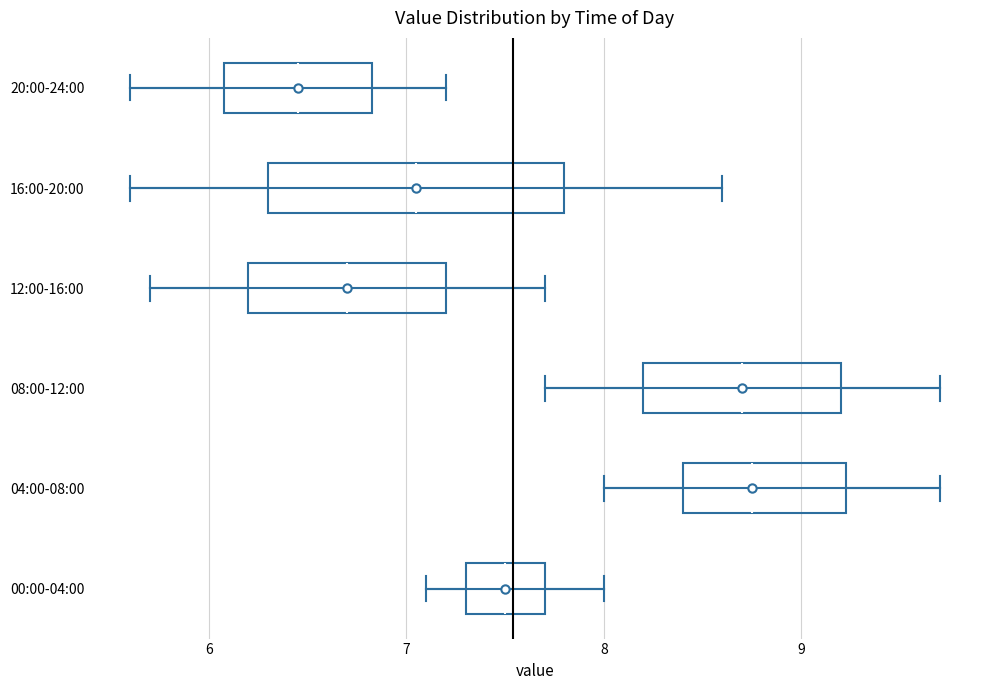

Which box's median line is the furthest to the left?

20:00-24:00